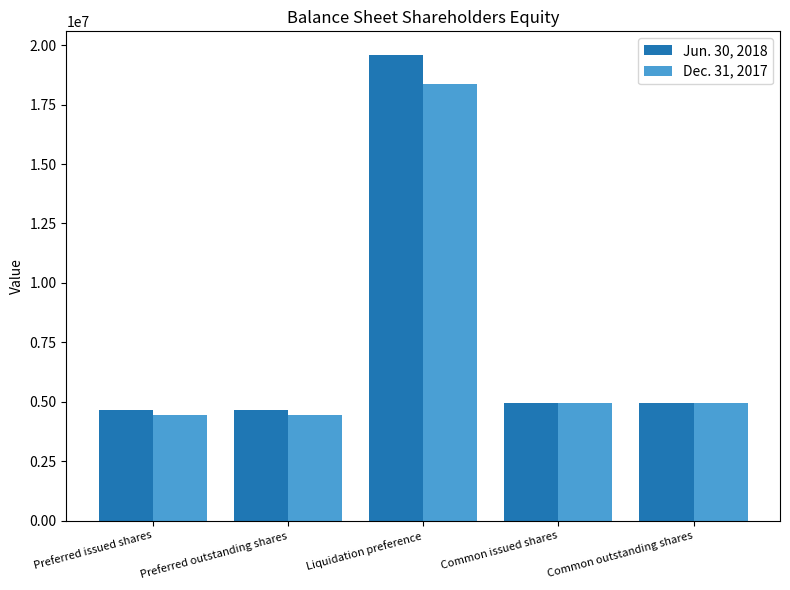

What are all the series names shown in the legend?

Jun. 30, 2018, Dec. 31, 2017